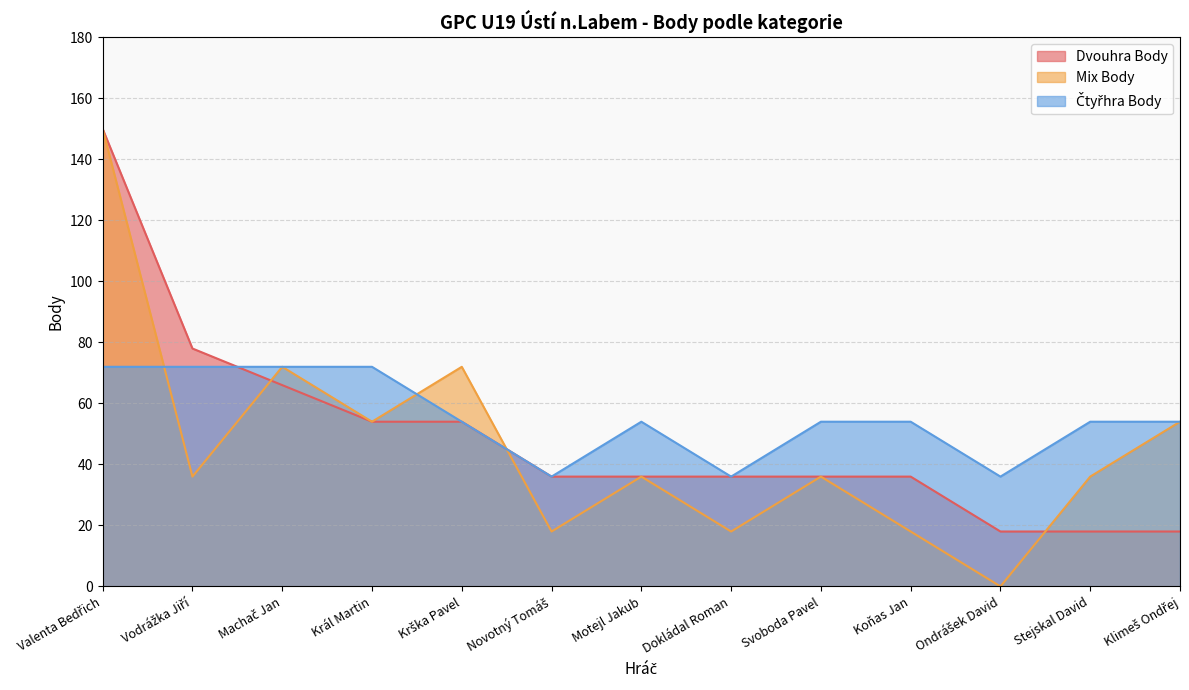

Where is Čtyřhra Body nearest to the value 54?

Krška Pavel